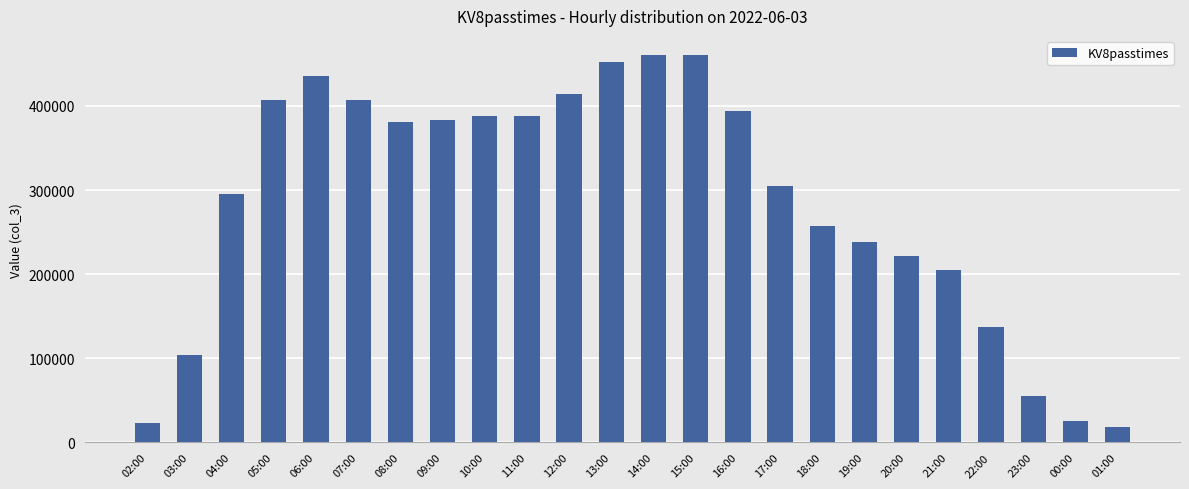

What is the difference between the second highest and minimum values?

441001